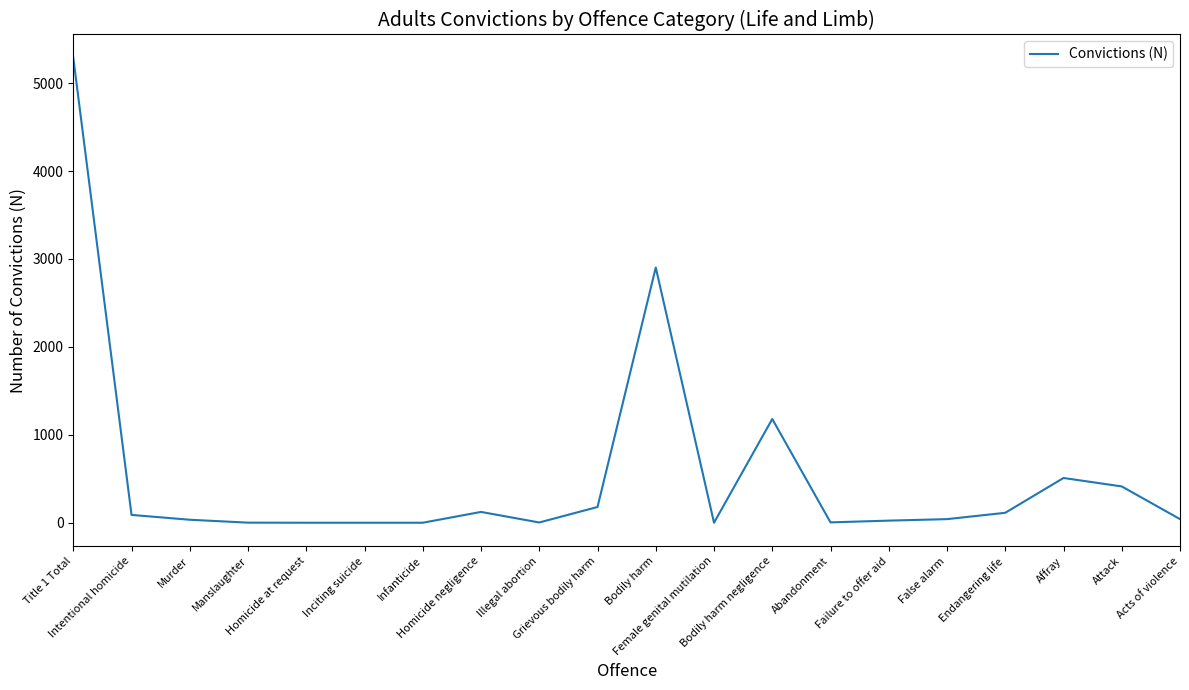

True or false: the data has more than 0 interior local peaks.

True